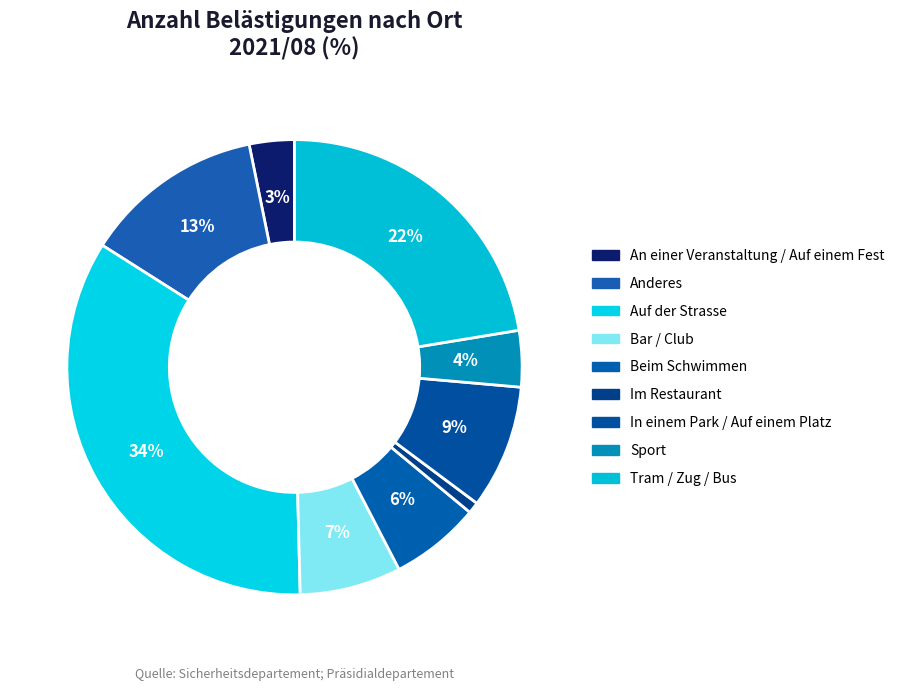

How many segments does this pie chart have?

9